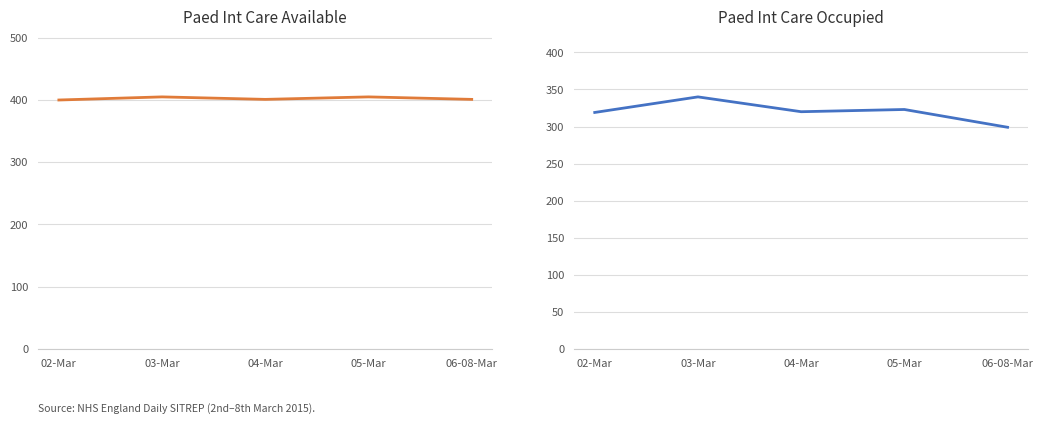

At how many categories does at least one series exceed 322?

5